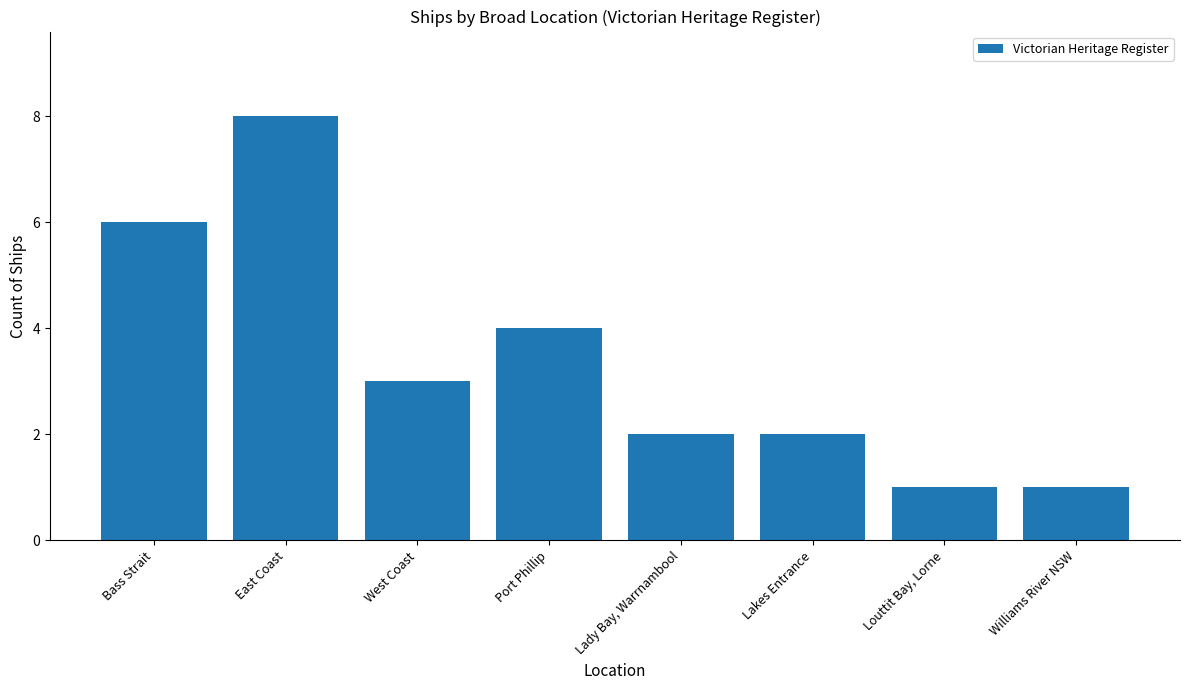

Where does the data first go above 3?

Bass Strait